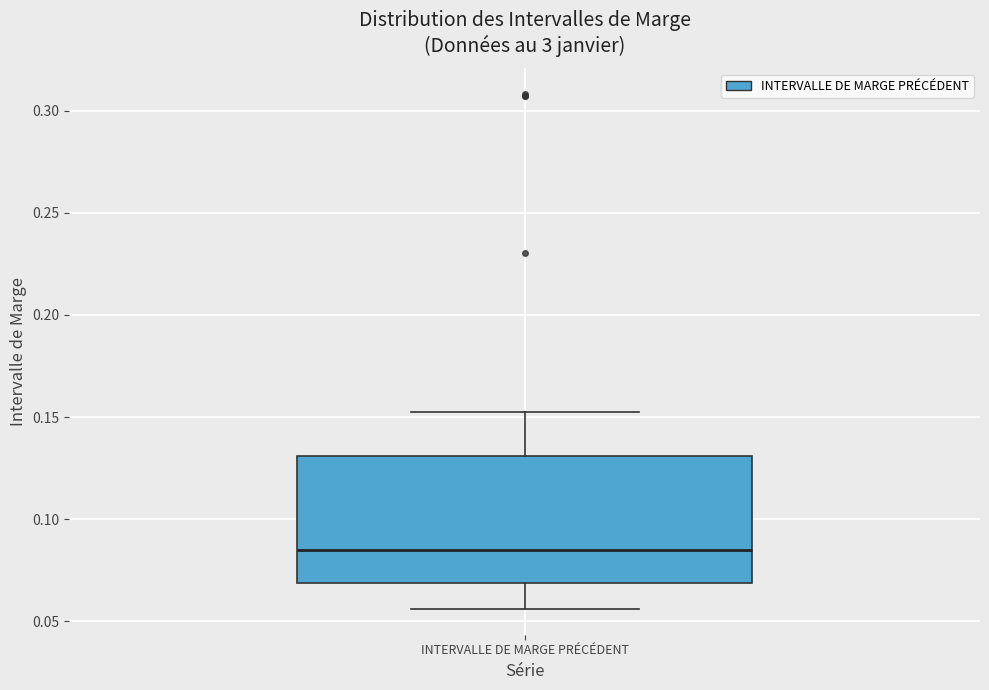

Transcribe this box plot: give where the median line is, the range the box spans, and where the two whiskers end, as read against the y-axis. The values are not printed on the chart, so give them approximately, as read against the axis.

median 0.085, box 0.070 to 0.130, whiskers 0.055 to 0.155